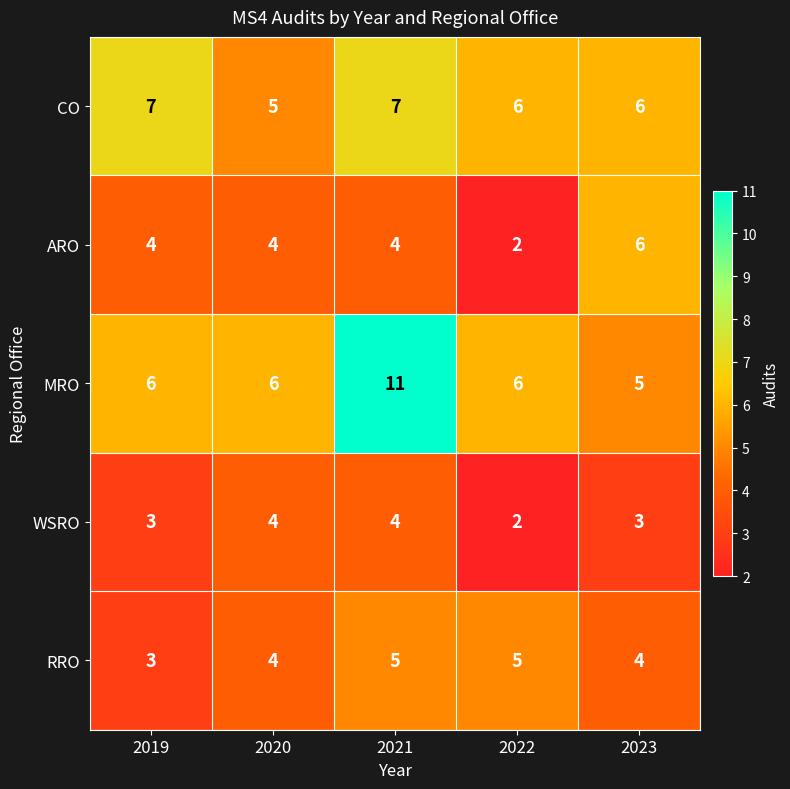

At which category is the sum across all series the highest?

2021